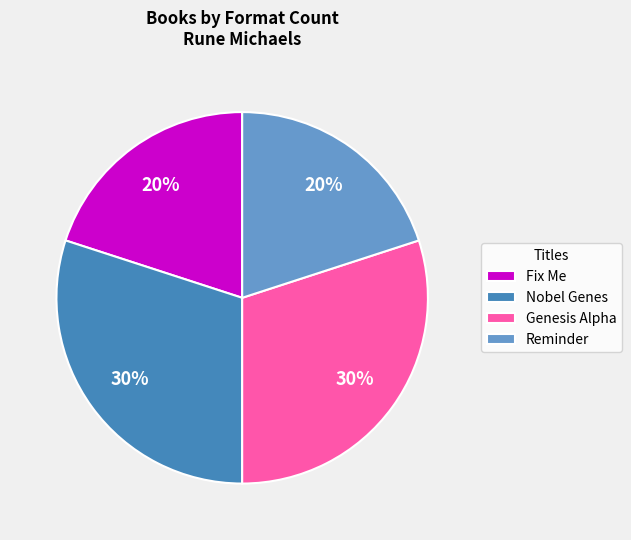

To the nearest percent, what percentage of the pie is Genesis Alpha?

30%